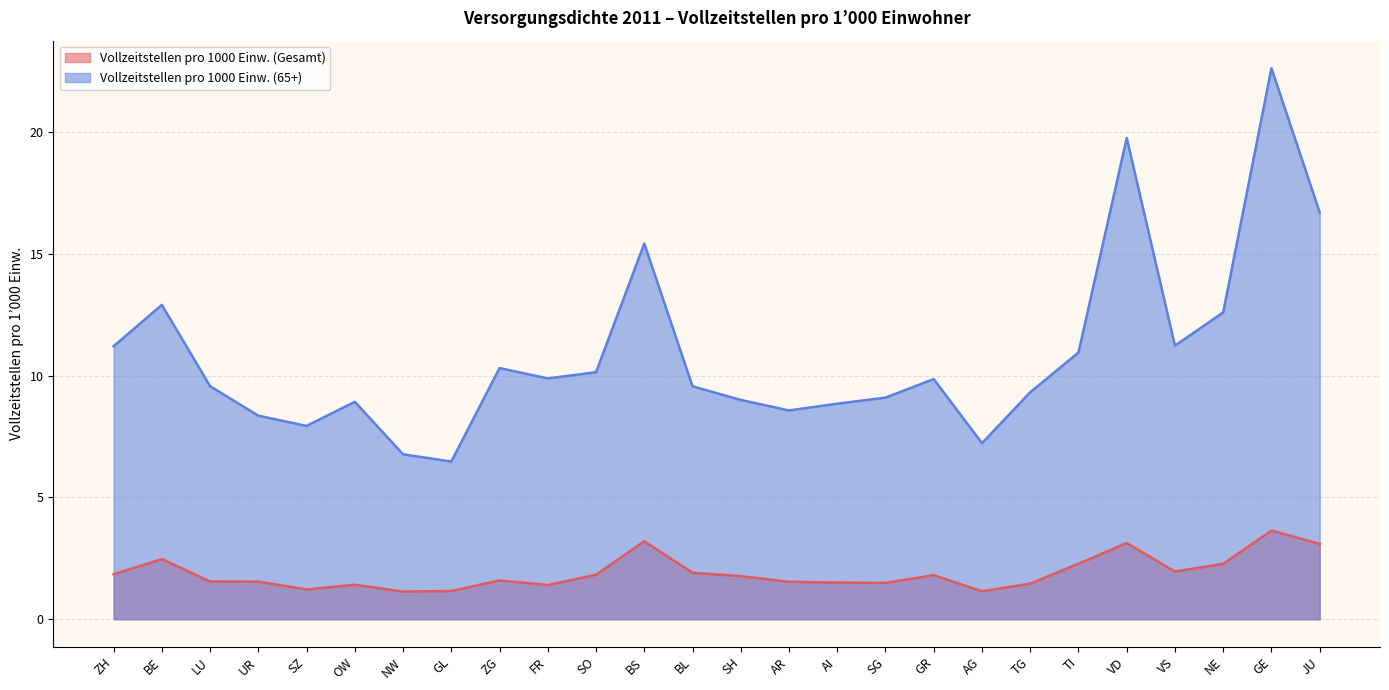

What is the difference between the maximum and minimum values in the Vollzeitstellen pro 1000 Einw. (65+) series?

16.2